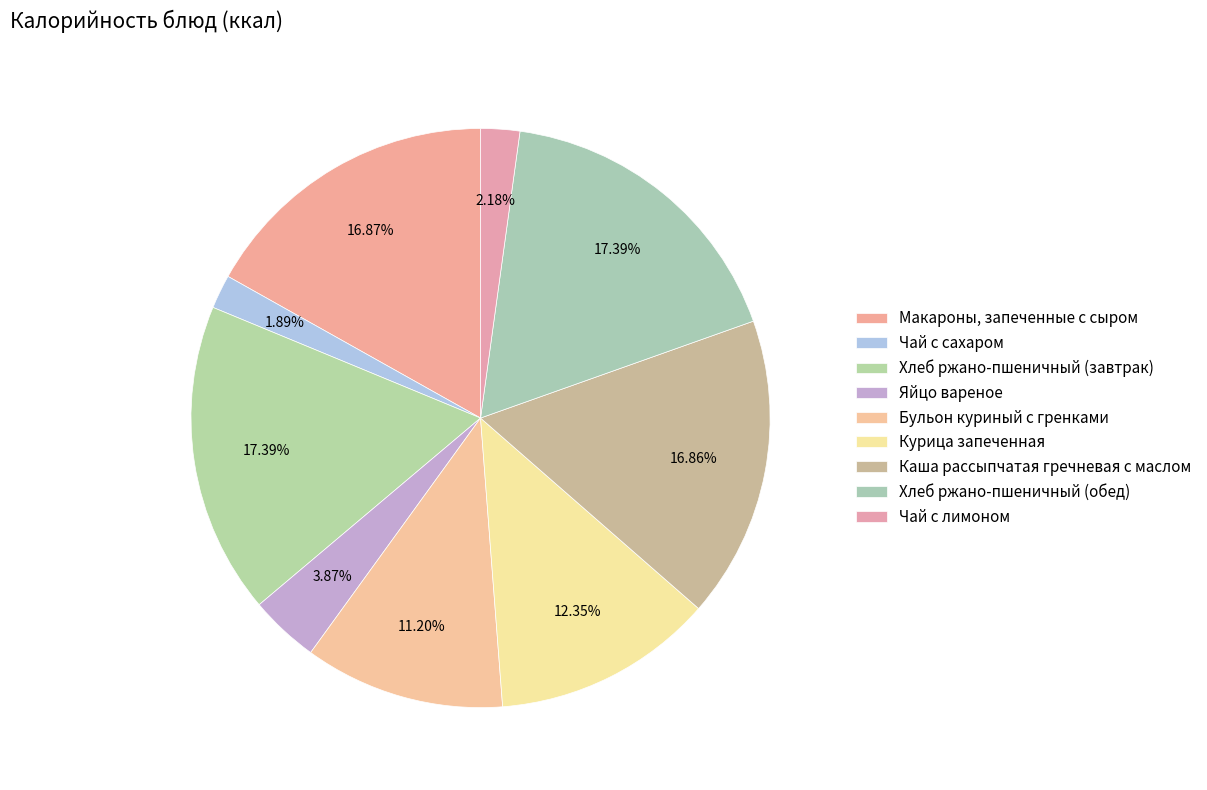

To the nearest percent, what percentage of the pie is Чай с сахаром?

2%